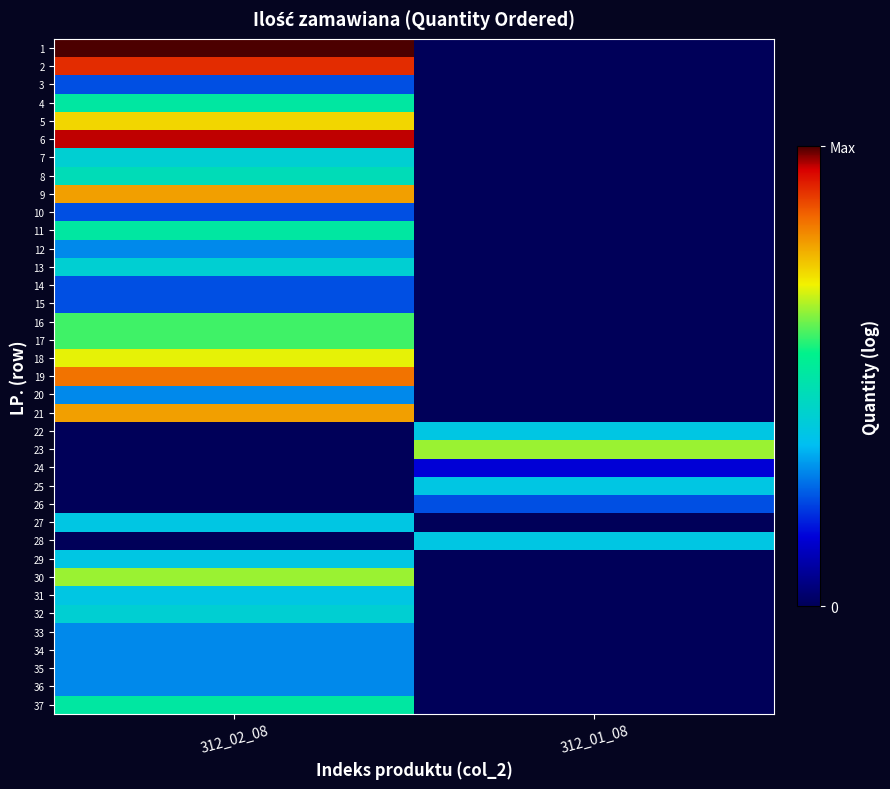

At which category does the chart reach its minimum across all series?

312_01_08